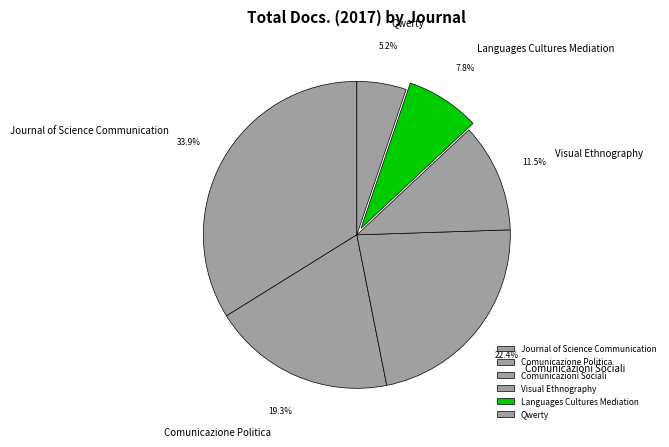

Approximately how many times larger is the value at Qwerty compared to Journal of Science Communication?

0.2